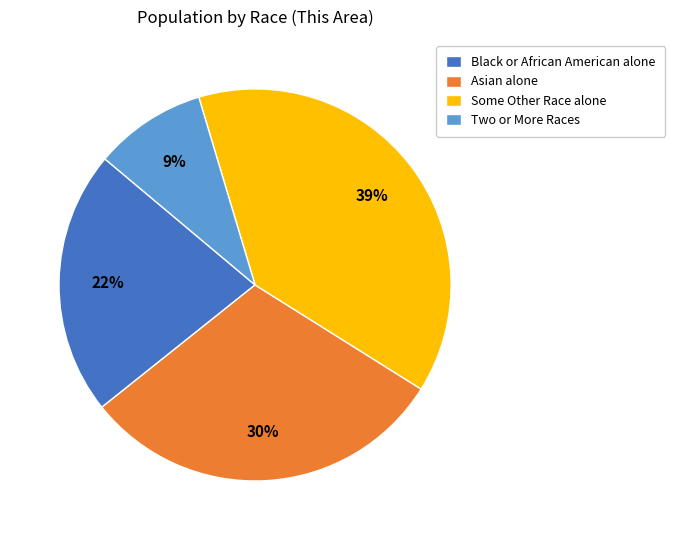

Approximately how many times larger is the value at Asian alone compared to Two or More Races?

3.3